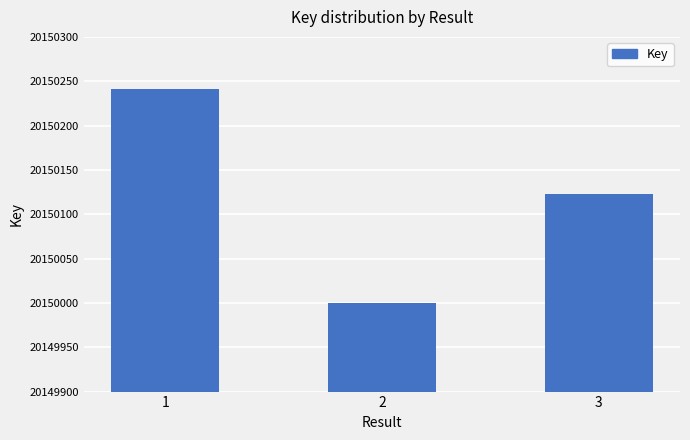

Between 3 and 2, which is larger?

3